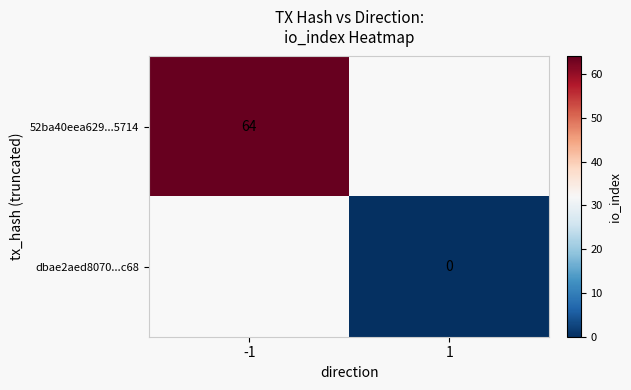

Is the value of 52ba40eea629...5714 at -1 greater than the value of dbae2aed8070...c68 at 1?

Yes